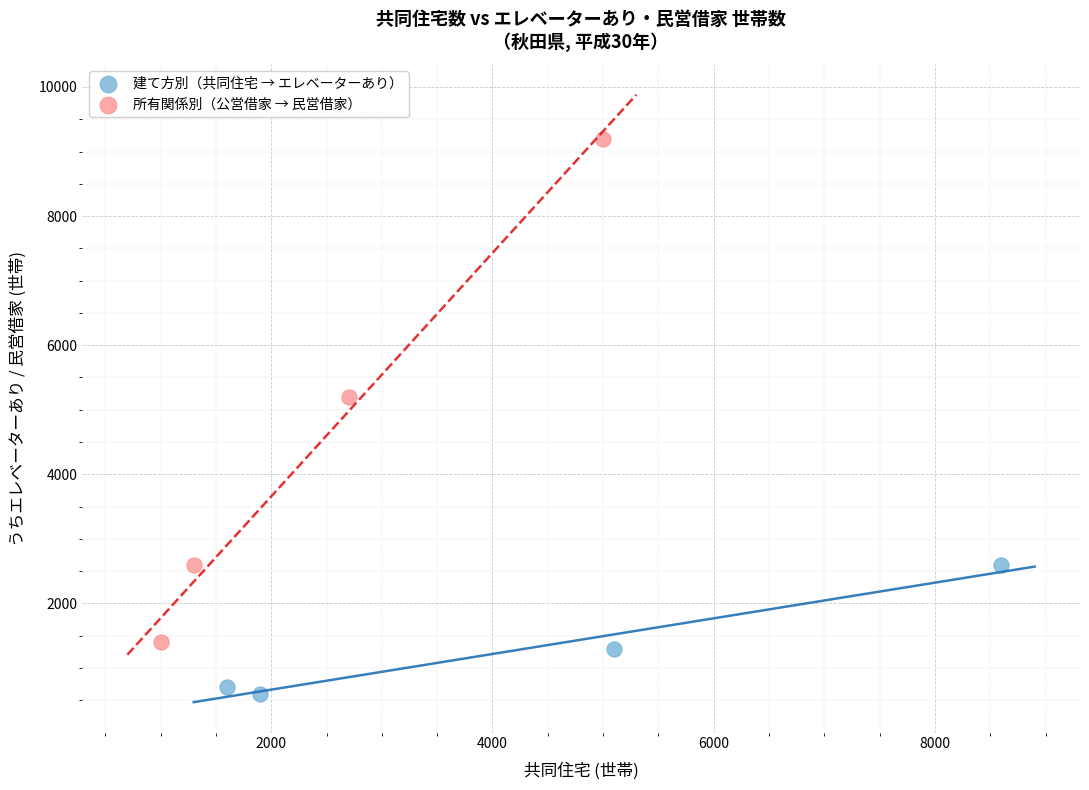

Which series contains the highest Y value?

所有関係別（公営借家 → 民営借家）